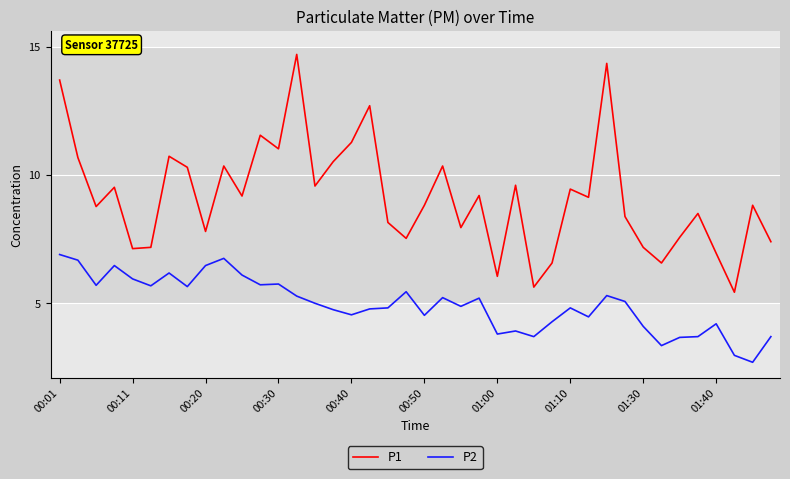

How many series are shown in this chart?

2